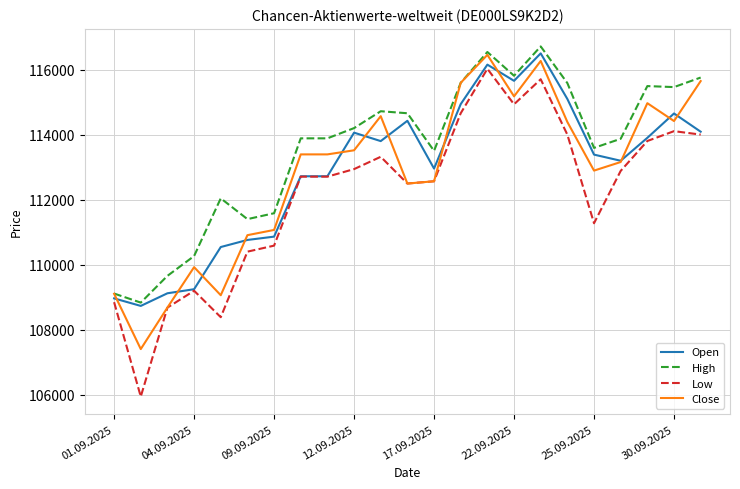

True or false: High and Open cross at least once.

False